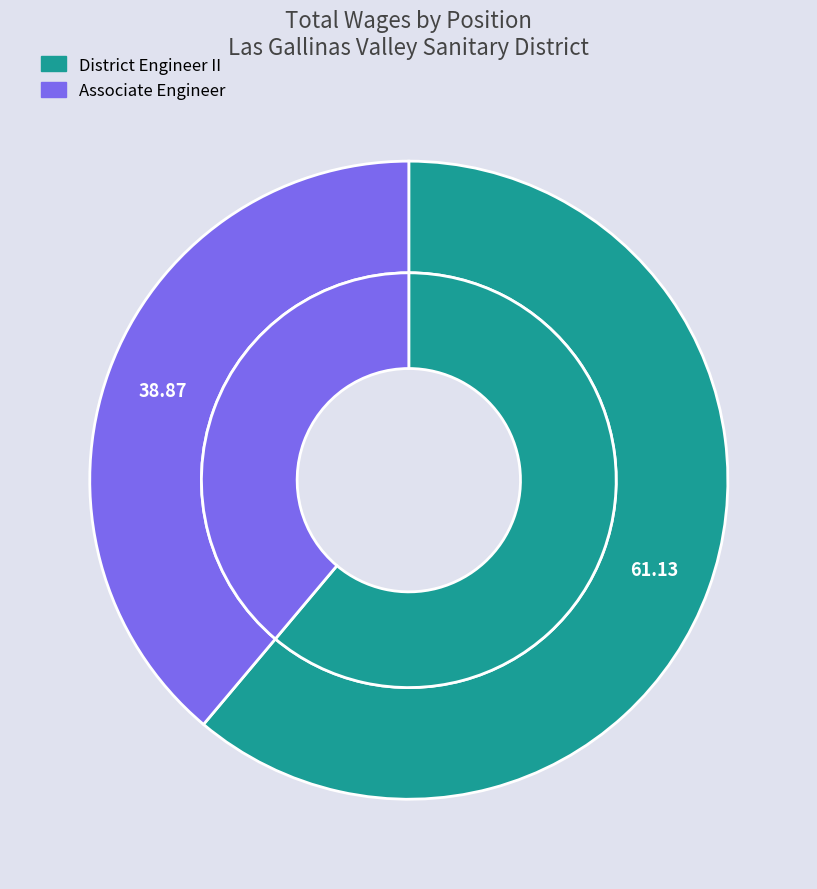

The District Engineer II slice represents 69% of the pie. True or false?

False